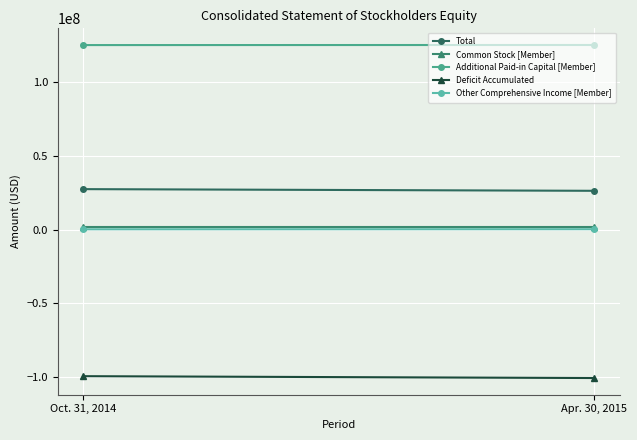

Reading right to left, what are all the values shown in this chart?

Total: 26234583	27368957
Common Stock [Member]: 1590726	1590726
Additional Paid-in Capital [Member]: 124982164	124921150
Deficit Accumulated: -100556982	-99301107
Other Comprehensive Income [Member]: 218675	158188